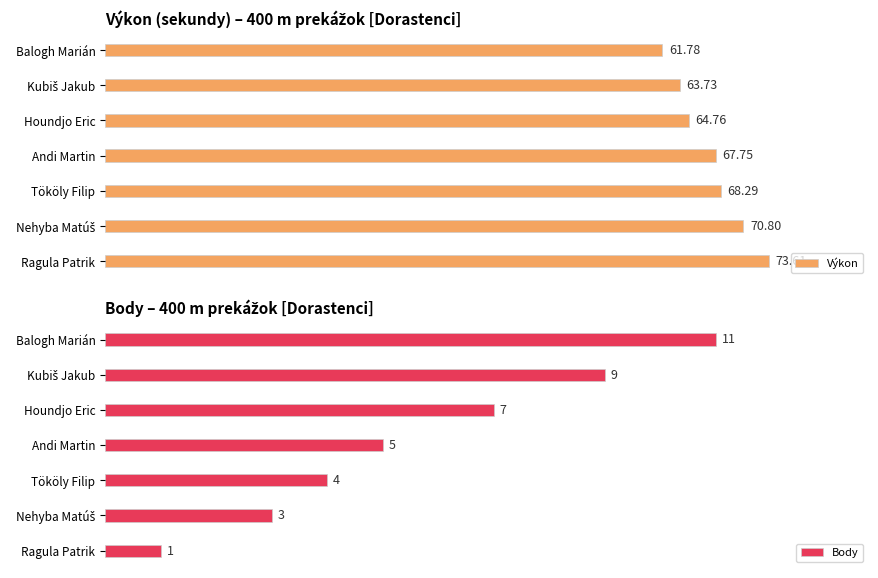

Rank the series at 3 from highest to lowest value.

Výkon, Body